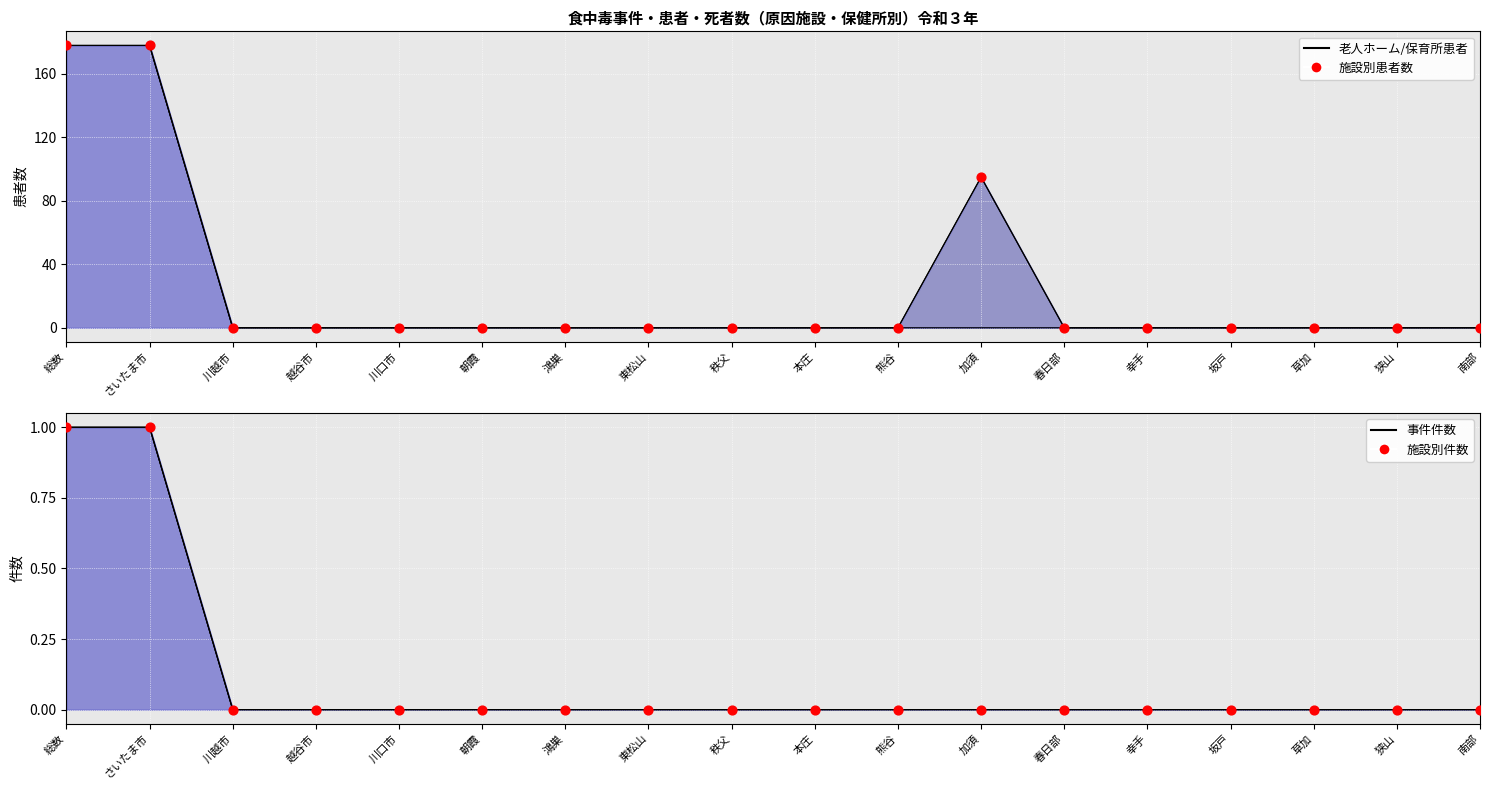

At which category is the sum across all series the highest?

総数